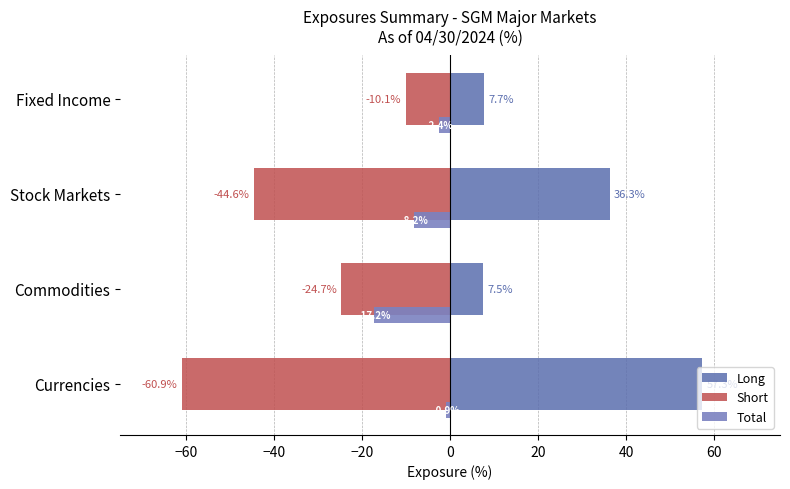

What is the difference between the second highest and minimum values in the Short series?

36.2